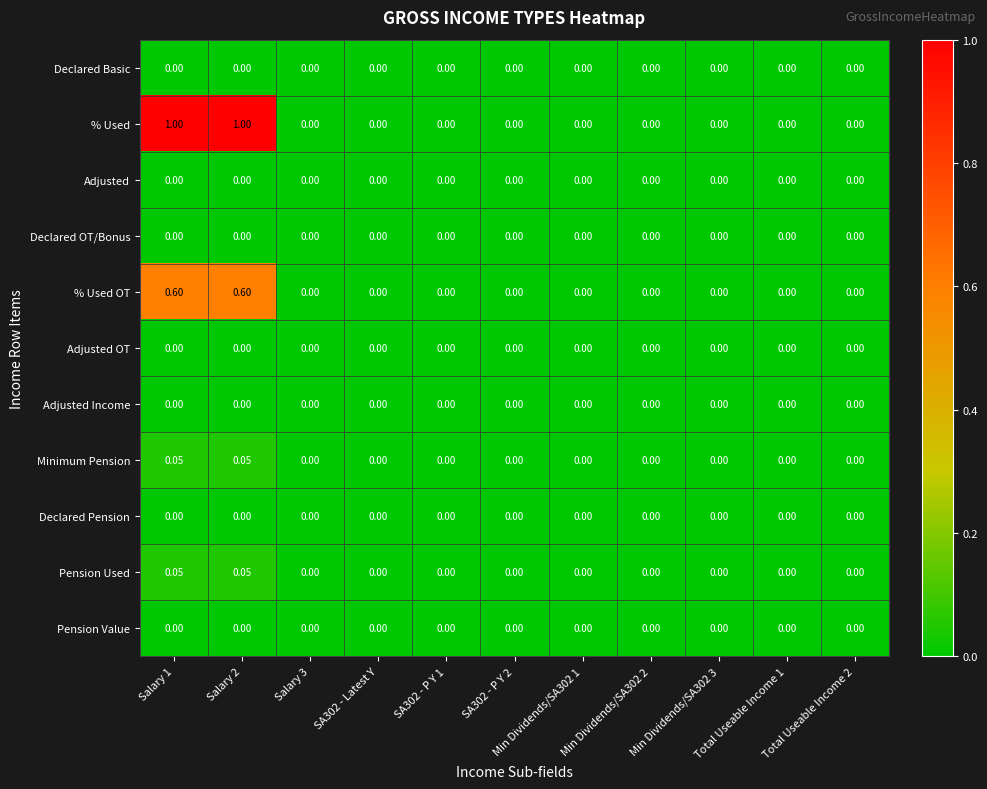

Which series has the largest total across all categories?

% Used